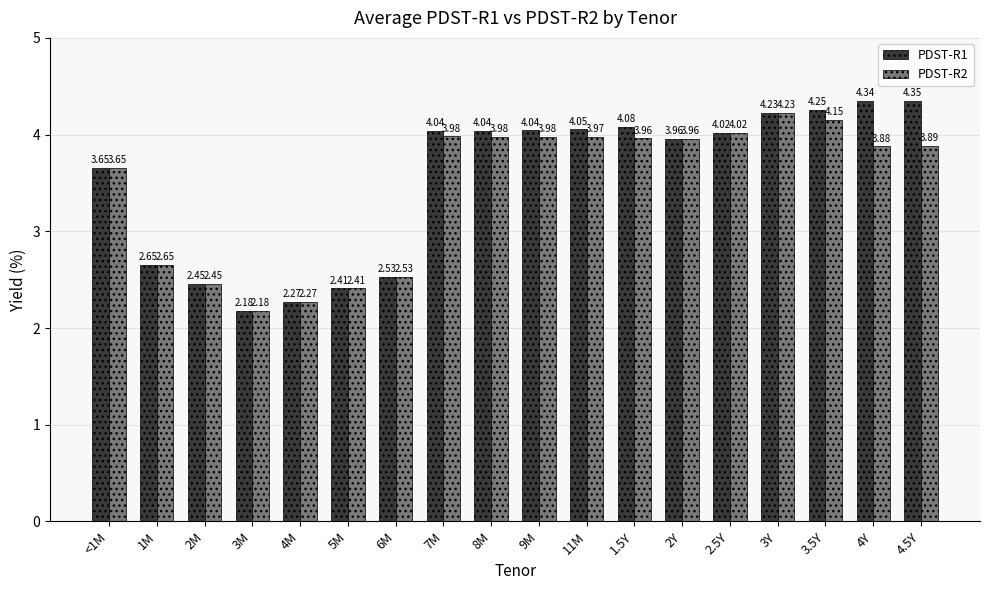

What is the label of the 15th bar from the left?

3Y